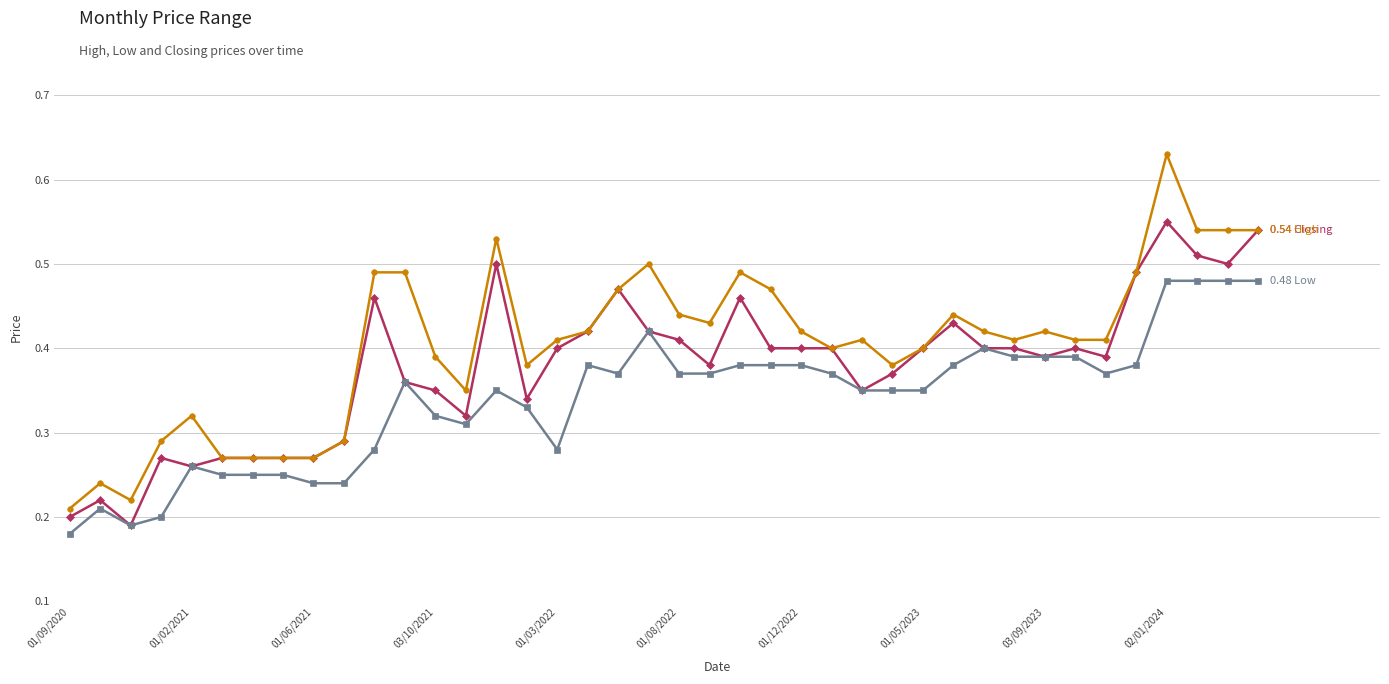

At which category is the sum across all series the highest?

02/01/2024